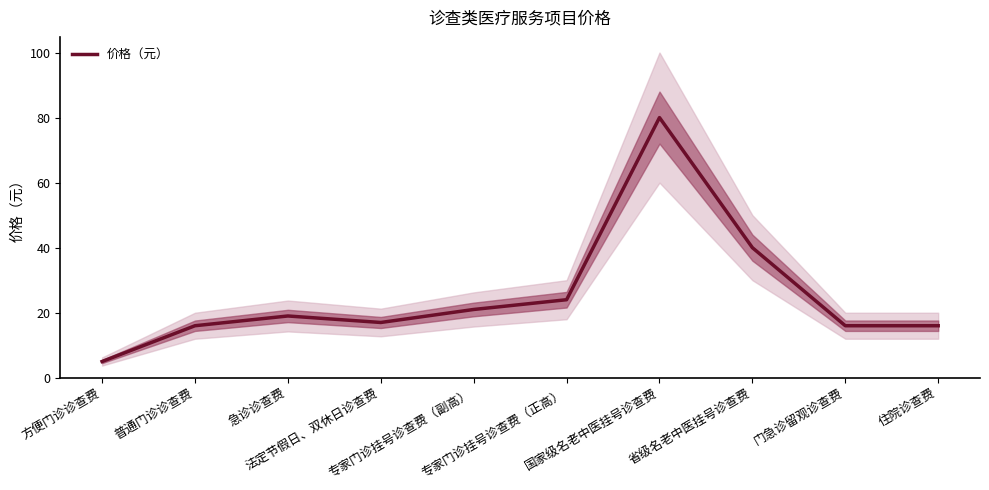

Where is the first local minimum?

法定节假日、双休日诊查费